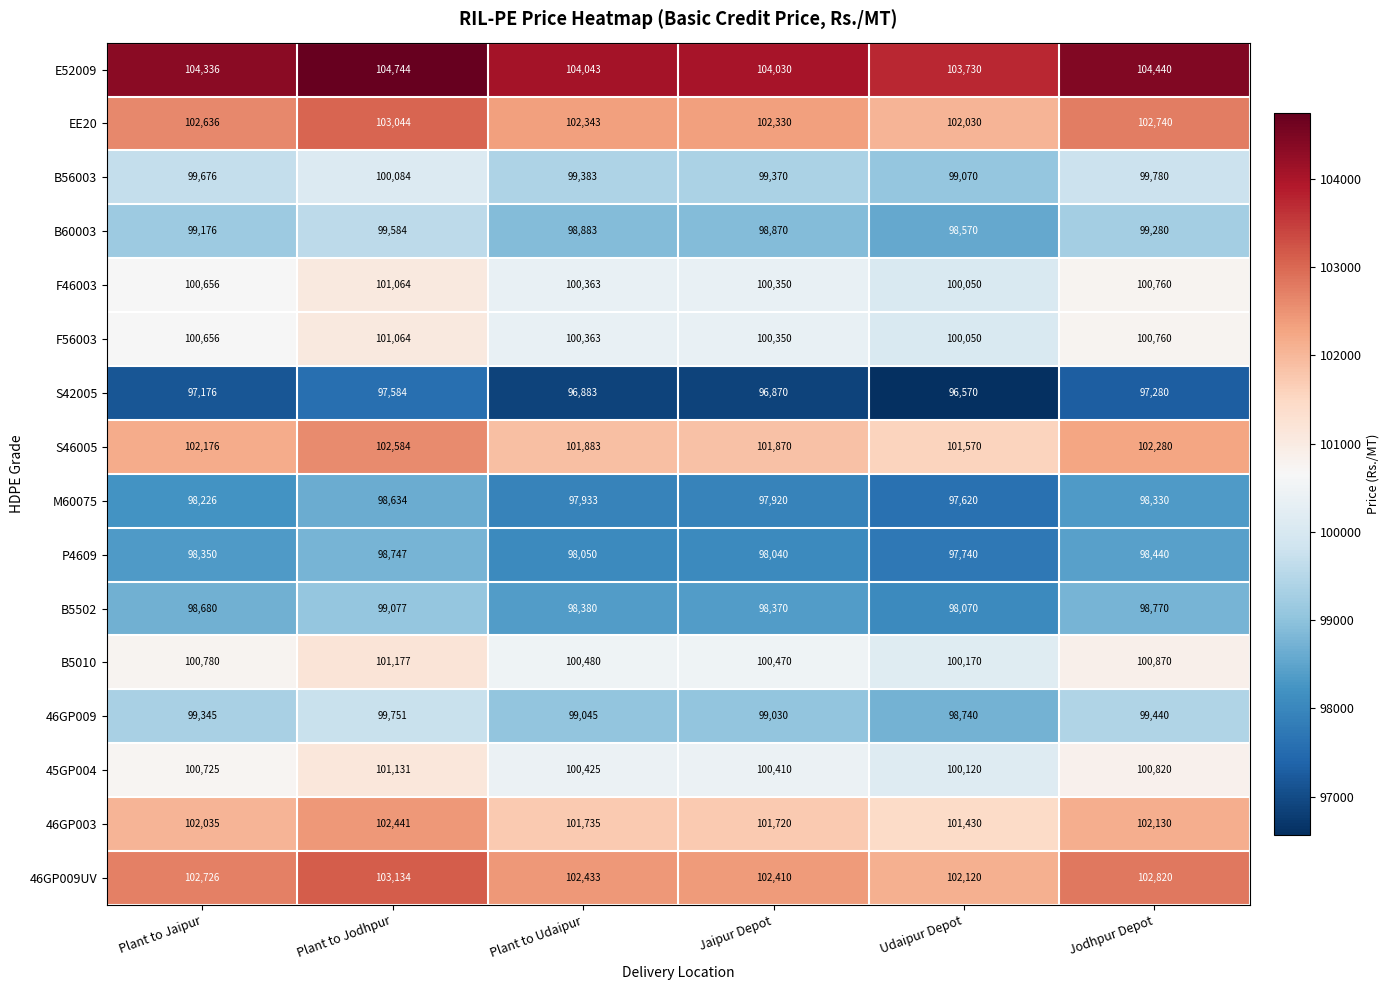

At how many categories does at least one series exceed 97326?

6